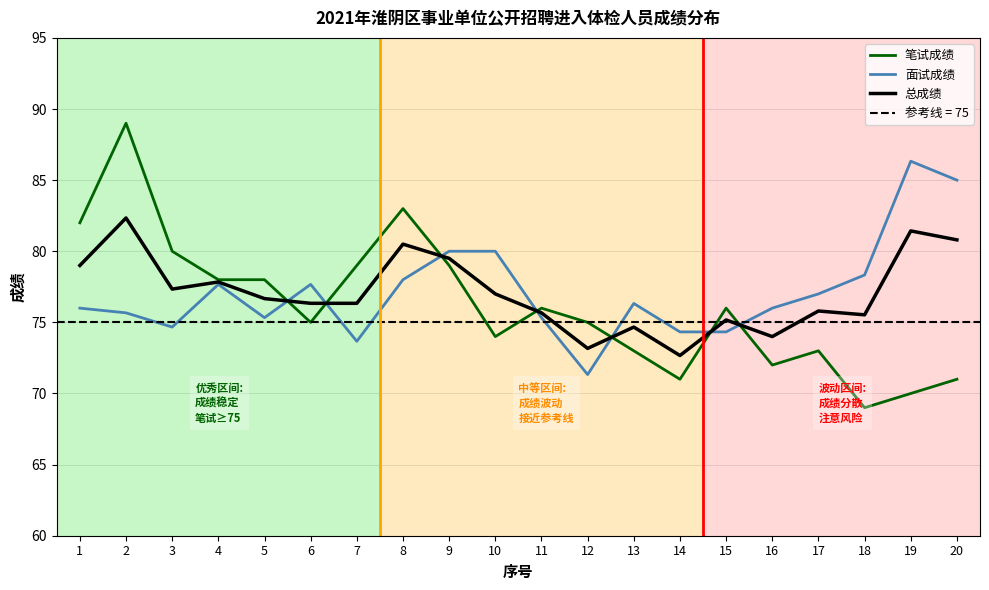

How many interior local peaks does the 总成绩 series have?

7